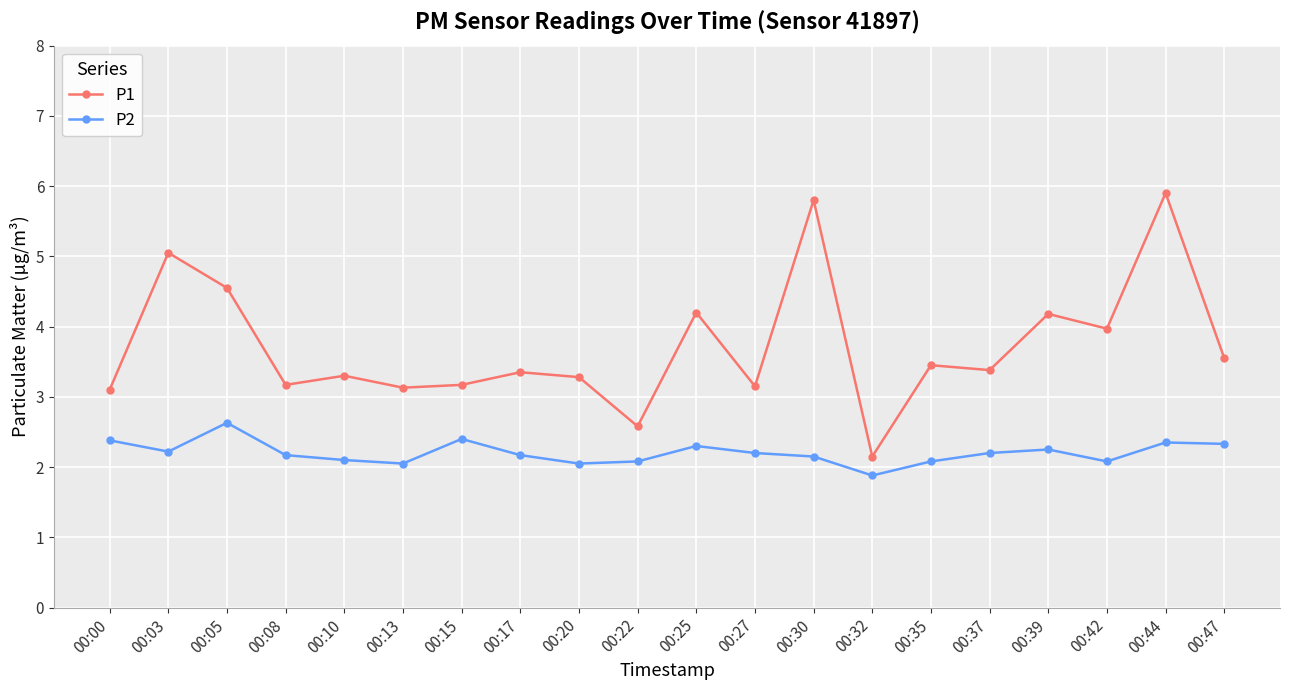

The value of P1 at 00:17 is 3.4. True or false?

True